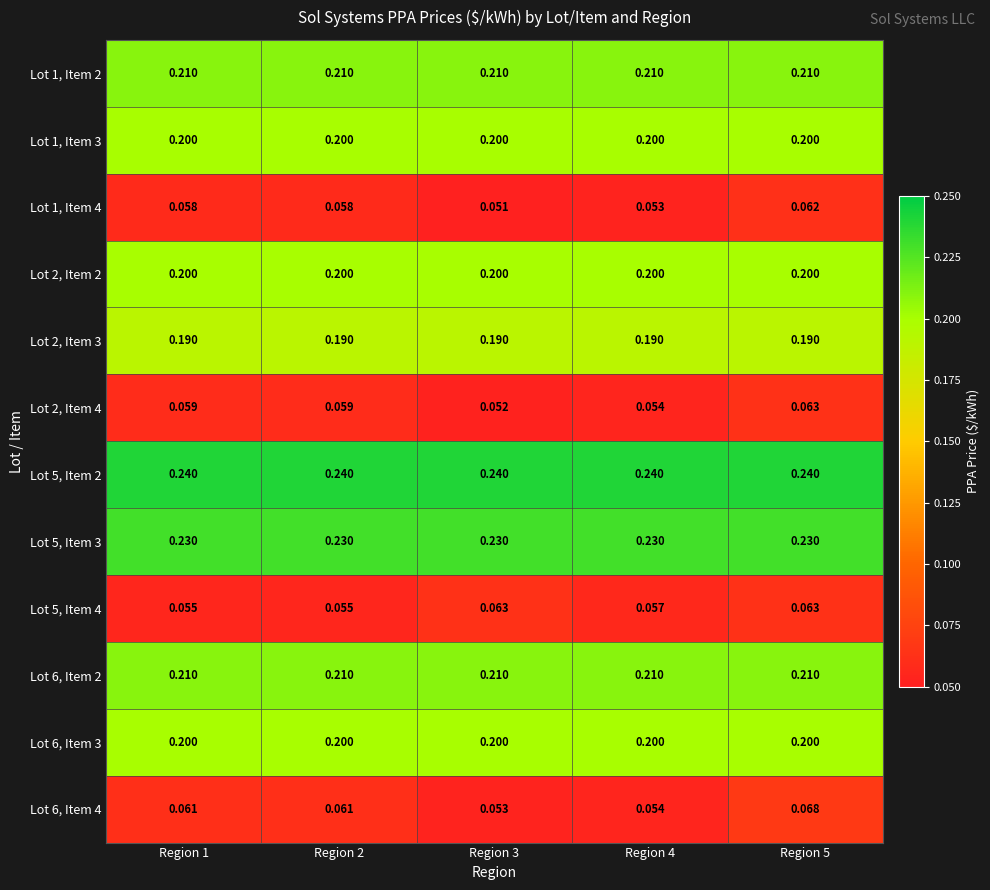

Is the value of Lot 1, Item 4 at Region 2 greater than the value of Lot 5, Item 2 at Region 1?

No